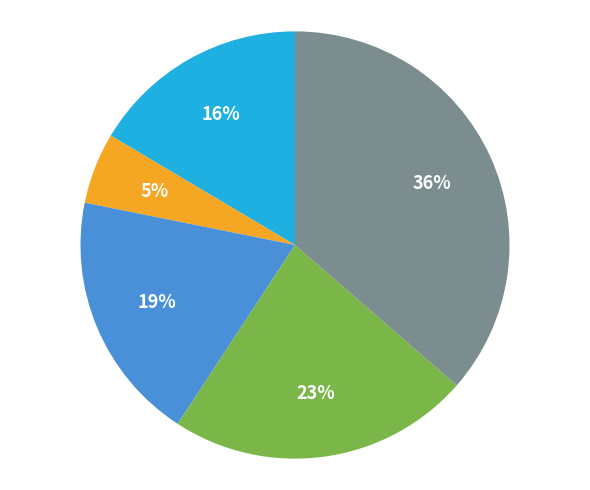

Is there a majority slice in this chart?

No